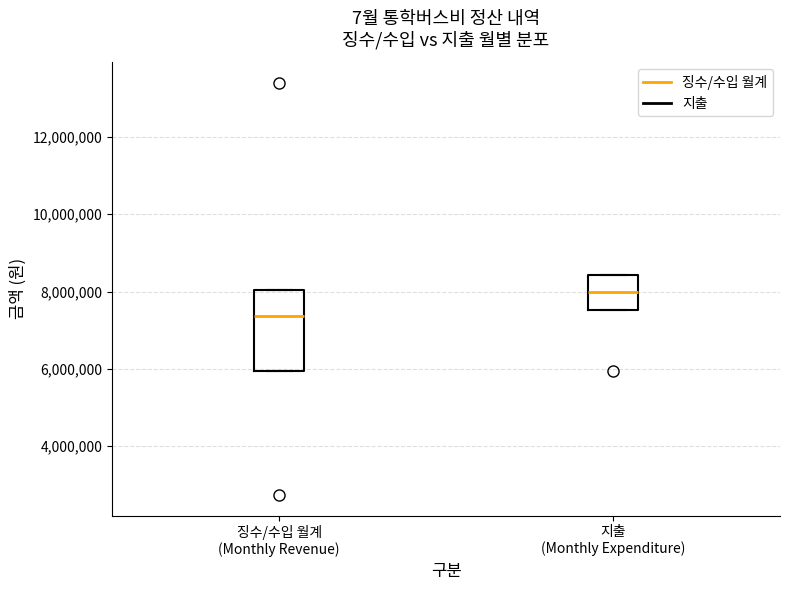

Reading left to right, read every box against the y-axis: the position of its median line, the range the box covers, and the ends of its whiskers. The values are not printed on the chart, so give them approximately, as read against the axis.

징수/수입 월계 (Monthly Revenue): median 7400000, box 6000000 to 8000000, whiskers 6000000 to 8000000
지출 (Monthly Expenditure): median 8000000, box 7600000 to 8400000, whiskers 7600000 to 8400000